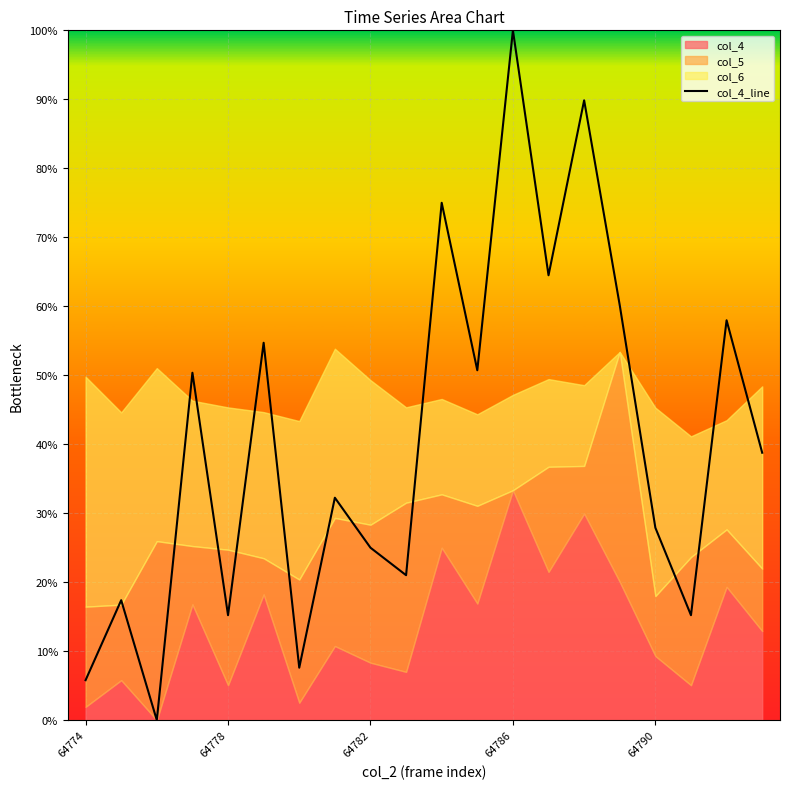

How many interior local valleys (lower than both neighbors) does the data have?

7